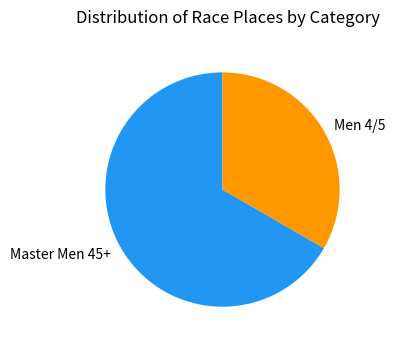

Between Master Men 45+ and Men 4/5, which is larger?

Master Men 45+